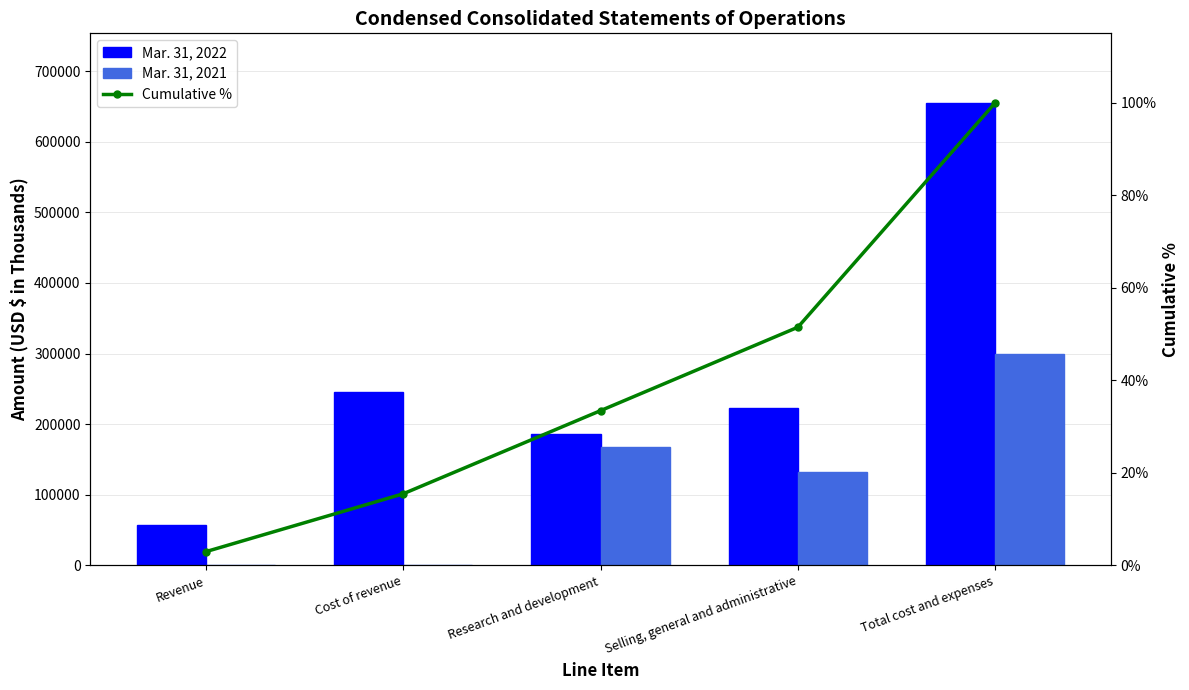

What value does the Cumulative % series have at Research and development?

33.4